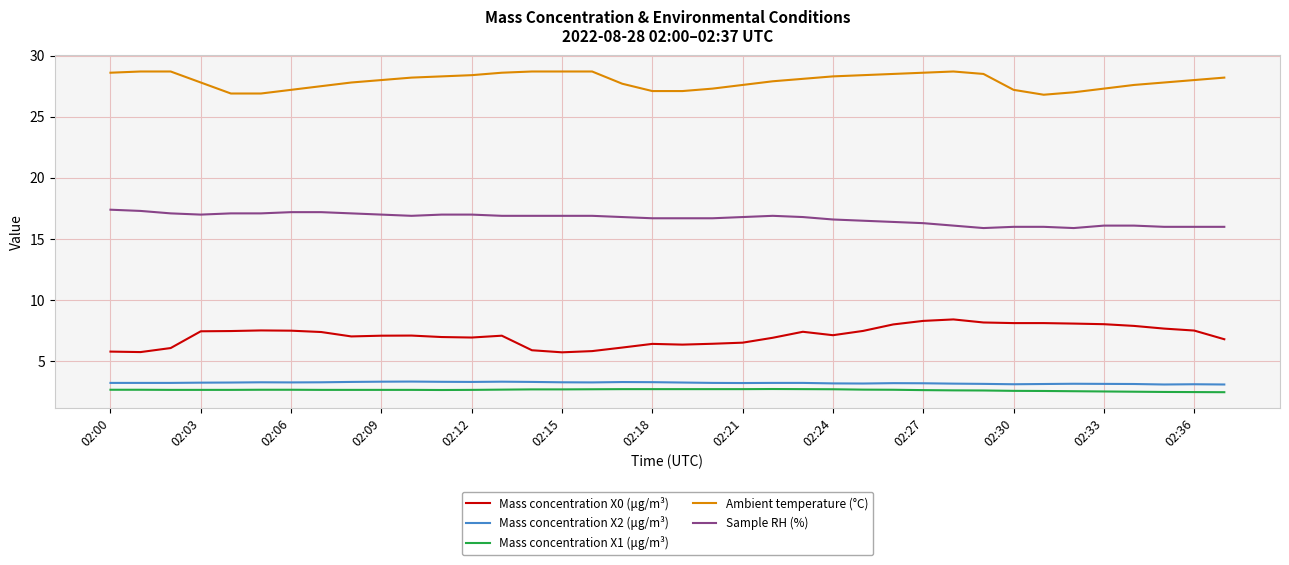

What is the smallest value displayed?

2.5